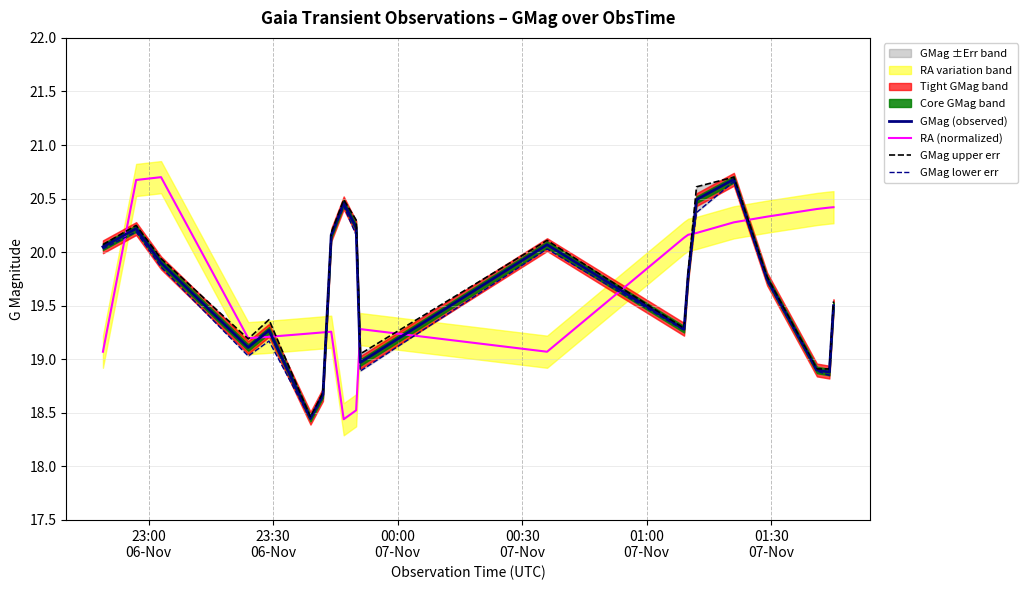

True or false: RA (normalized) and GMag (observed) intersect in this chart.

True